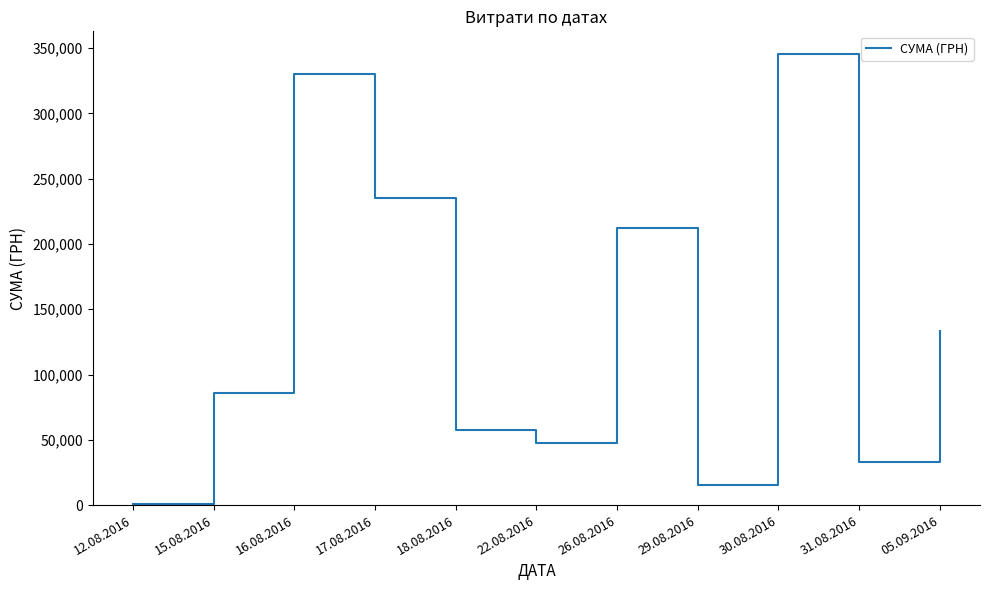

How many interior local valleys (lower than both neighbors) does the data have?

3